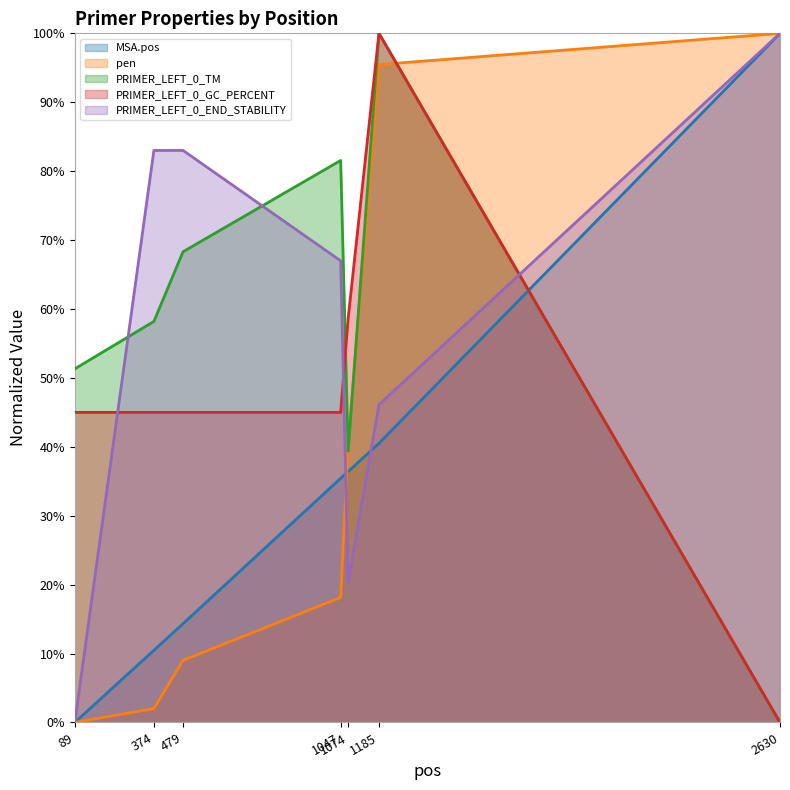

Reading left to right, what are all the values shown in this chart?

MSA.pos: 0.0	0.1	0.1	0.4	0.4	0.4	1.0
pen: 0.0	0.0	0.1	0.2	0.4	1.0	1.0
PRIMER_LEFT_0_TM: 0.5	0.6	0.7	0.8	0.4	1.0	0.0
PRIMER_LEFT_0_GC_PERCENT: 0.4	0.4	0.4	0.4	0.6	1.0	0.0
PRIMER_LEFT_0_END_STABILITY: 0.0	0.8	0.8	0.7	0.2	0.5	1.0